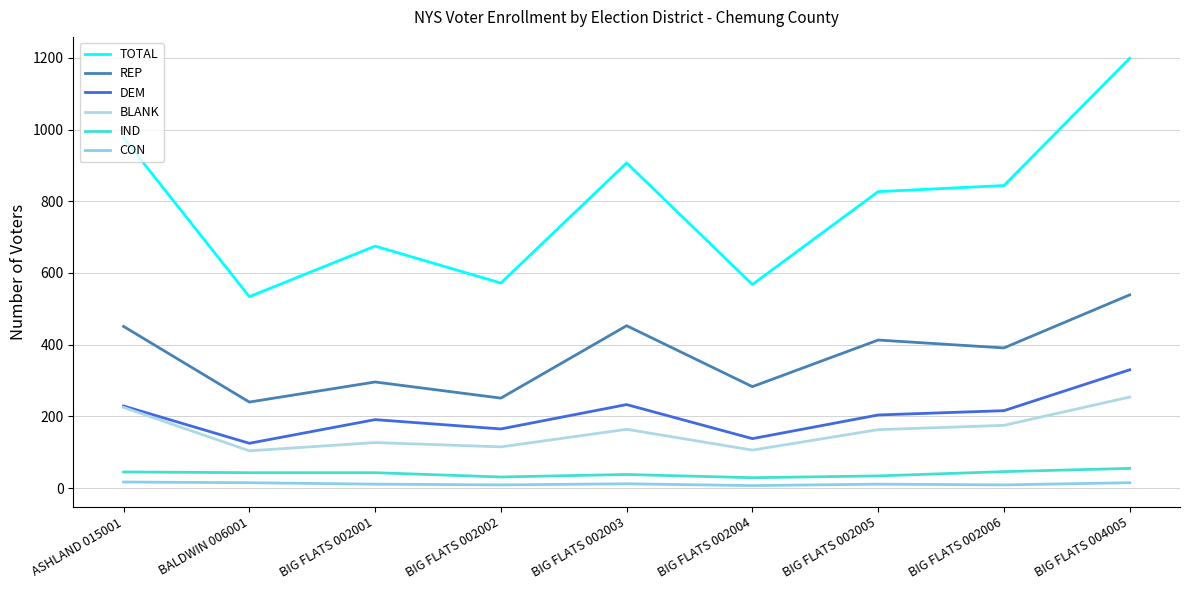

The value of CON at BIG FLATS 002003 is 12. True or false?

True